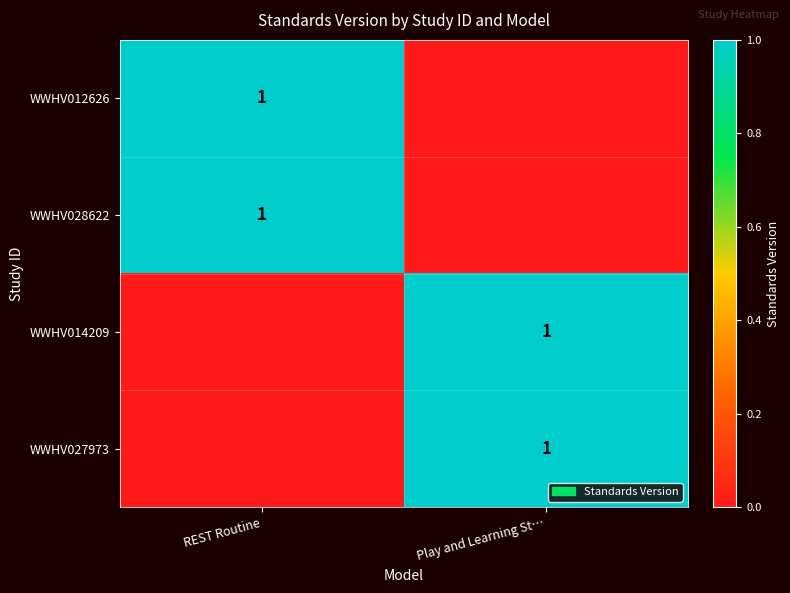

True or false: WWHV014209 has a value of 1 at Play and Learning St….

True